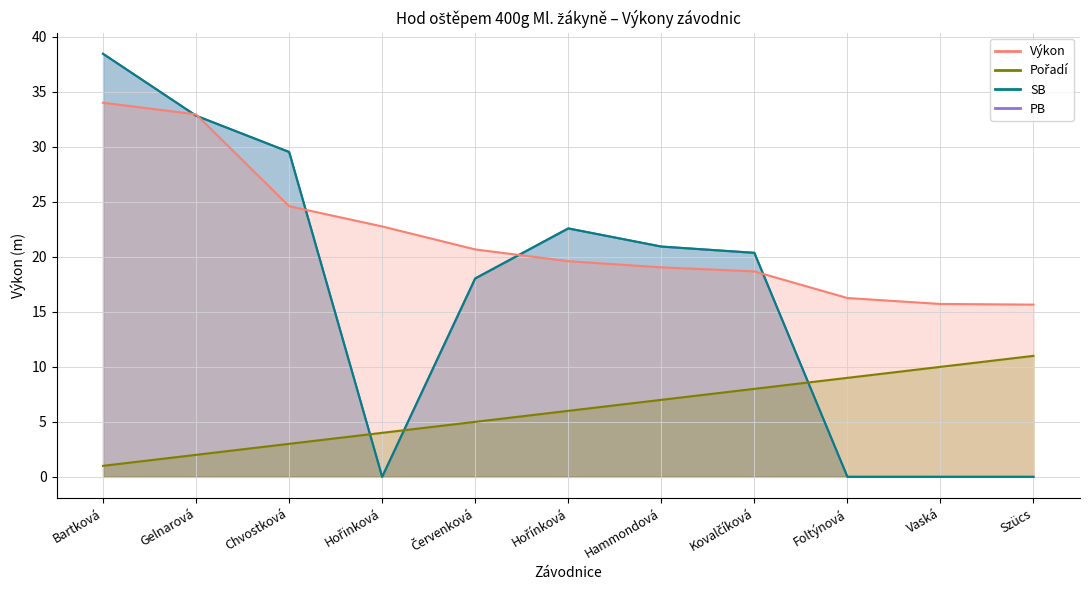

At which category is the sum across all series the highest?

Bartková